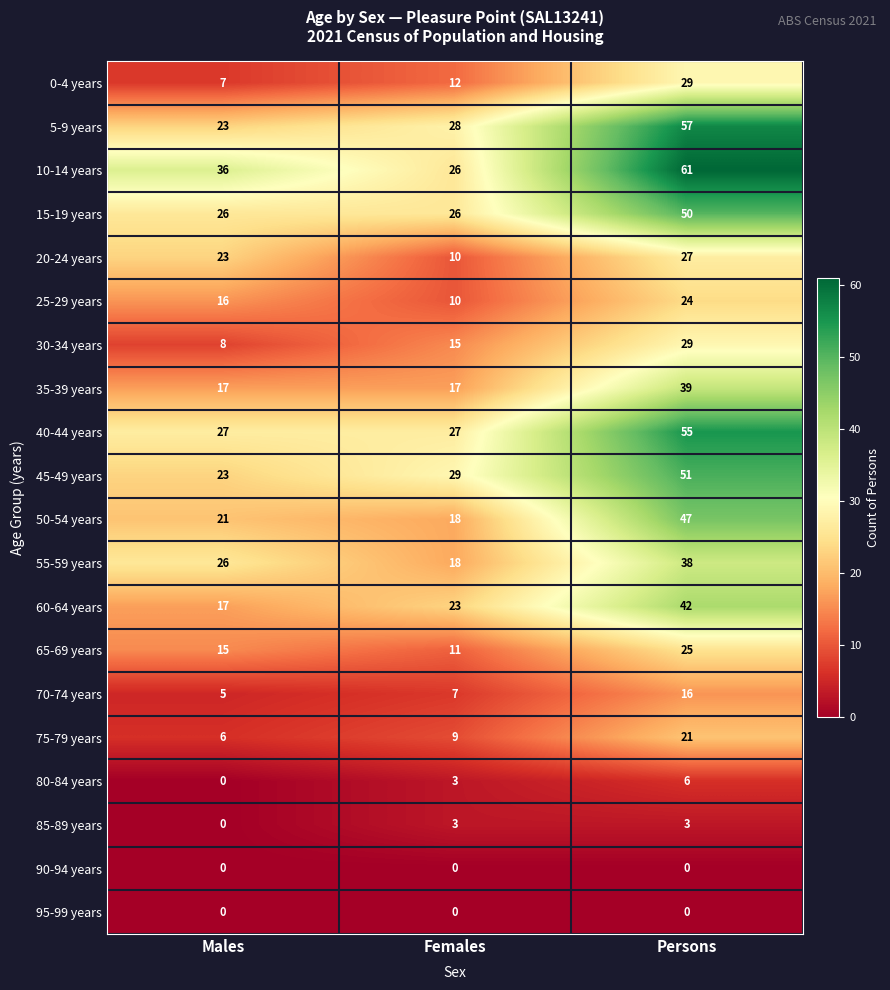

What is the sum of all 55-59 years values?

82